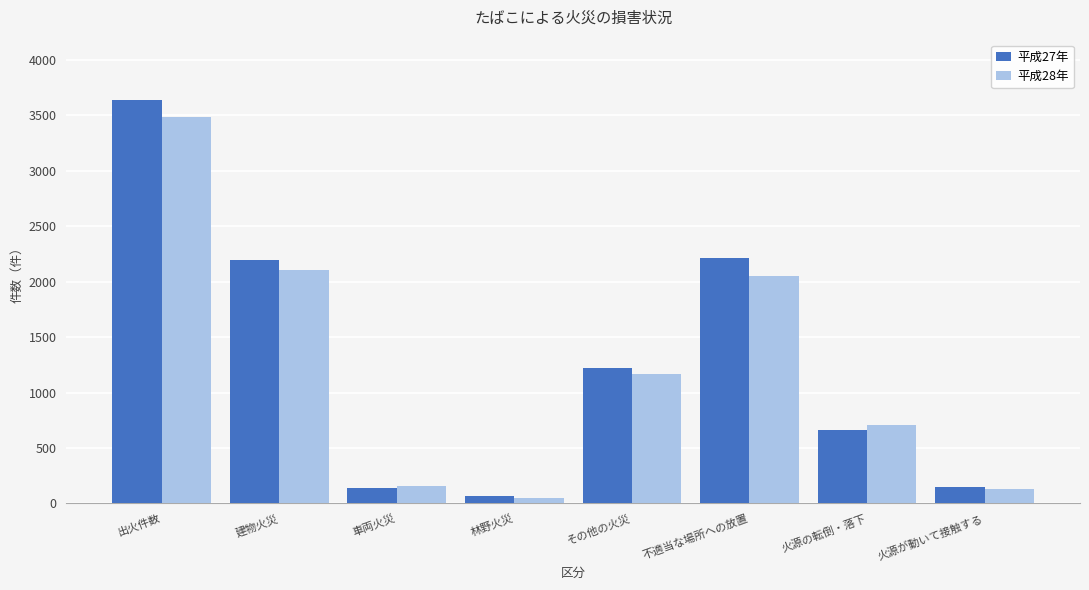

Which category has the lowest value across all series?

林野火災